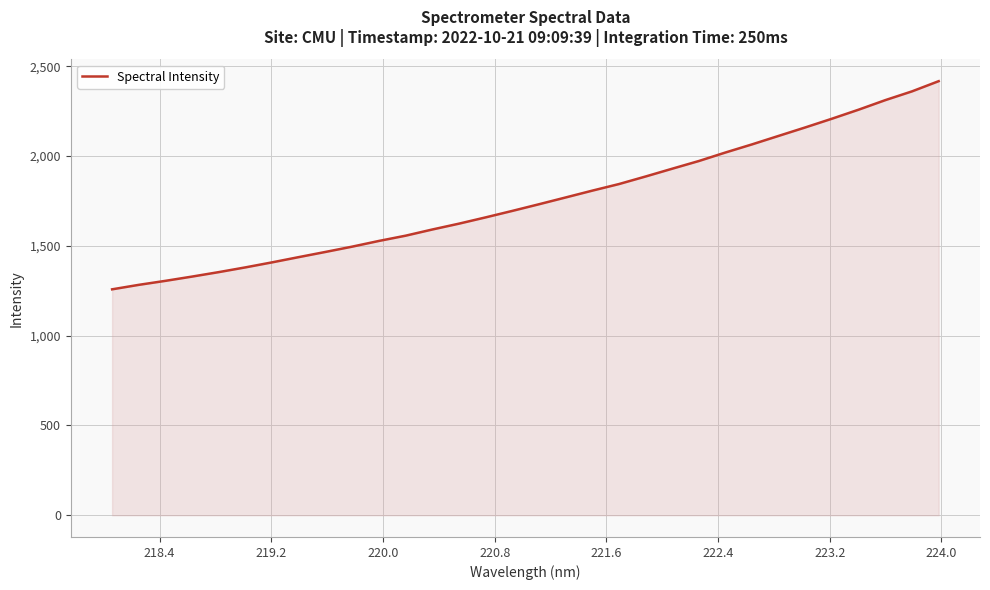

What is the greatest value displayed?

2416.6